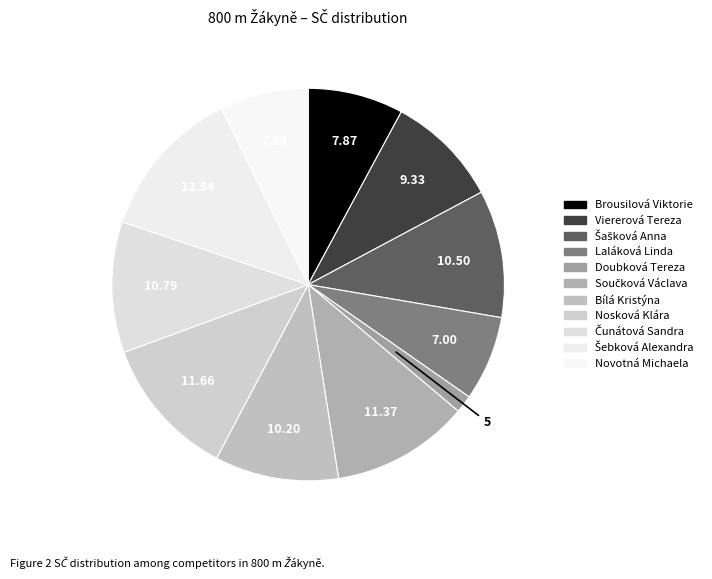

Rank the categories by value from highest to lowest.

Šebková Alexandra, Nosková Klára, Součková Václava, Čunátová Sandra, Šašková Anna, Bílá Kristýna, Viererová Tereza, Brousilová Viktorie, Novotná Michaela, Laláková Linda, Doubková Tereza